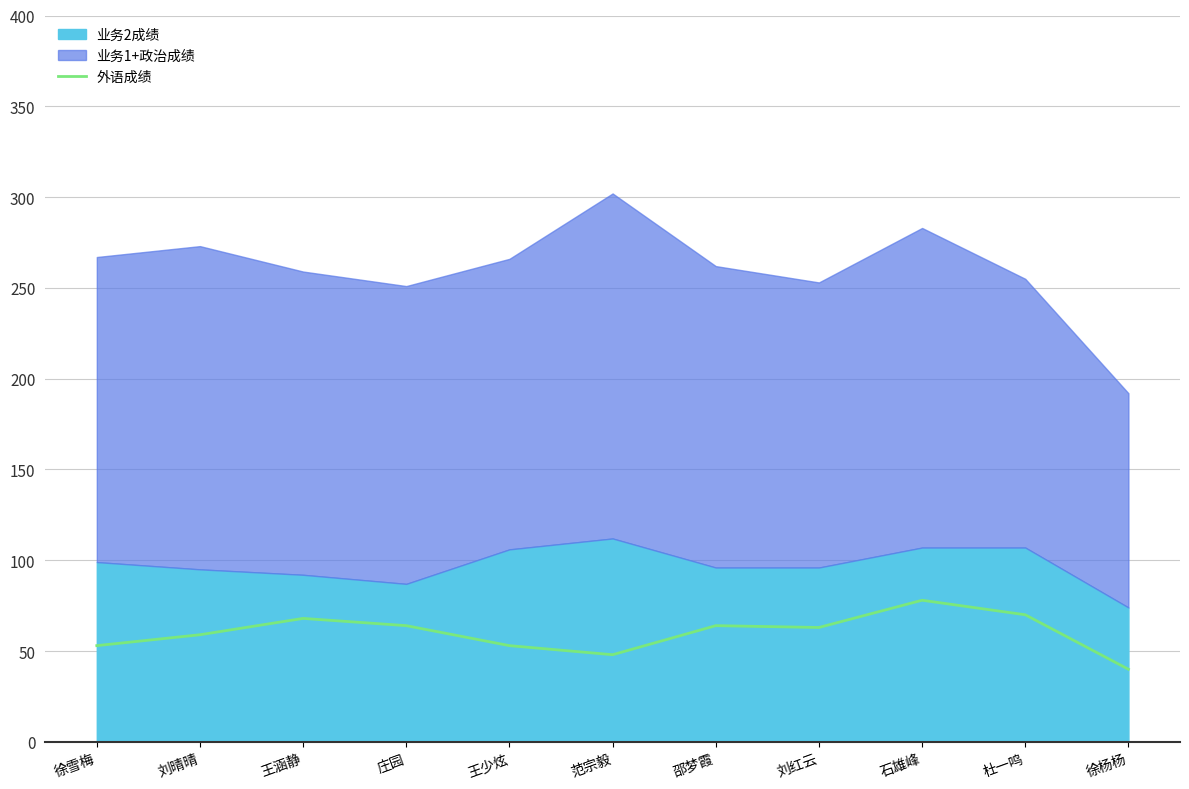

The value at 范宗毅 is 48. True or false?

True